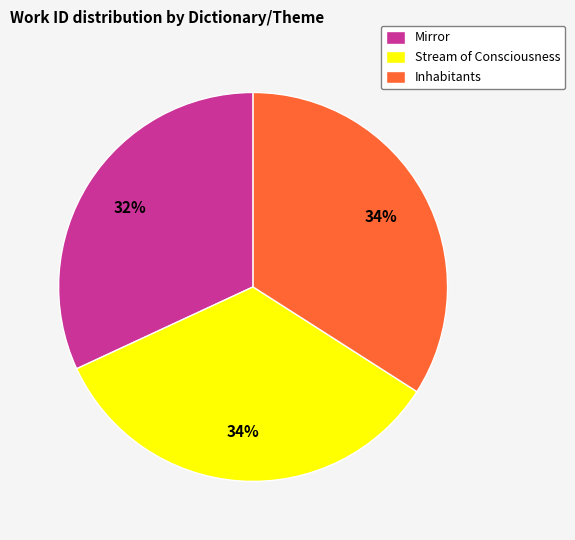

Which category has the smallest portion of the pie?

Mirror